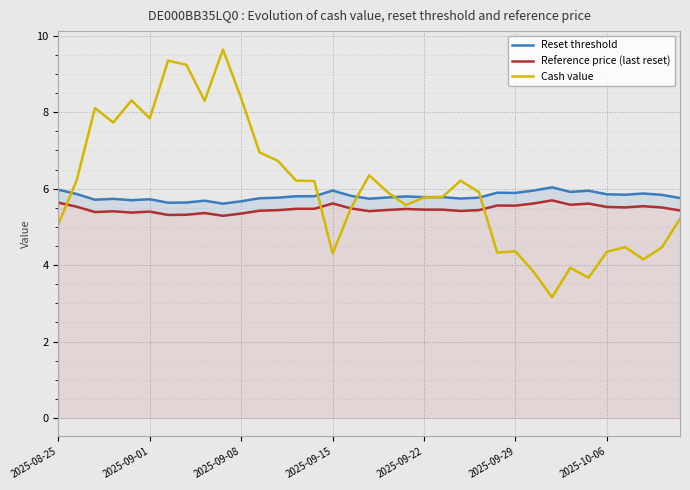

Is it true that Cash value equals 1.4 at 2025-10-06?

False